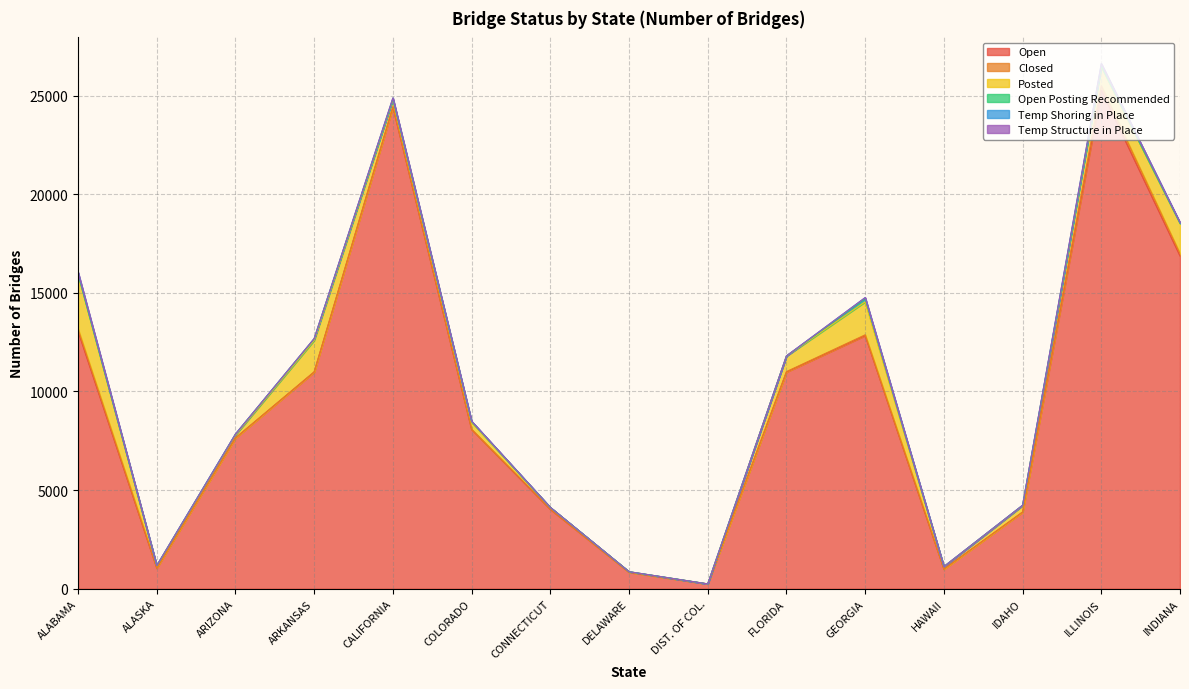

At which category does Temp Structure in Place reach its first local valley?

ARIZONA